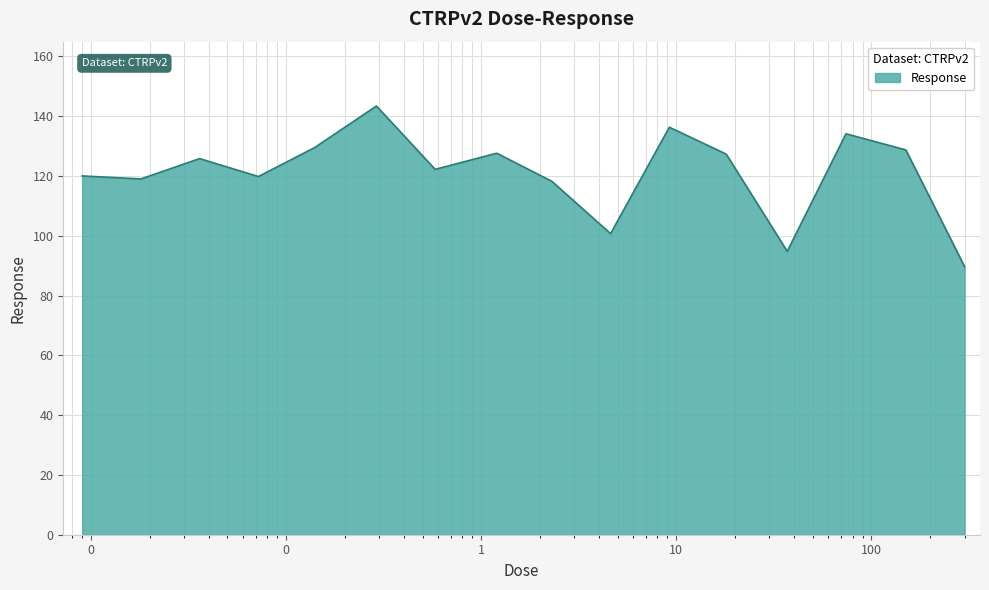

What is the maximum value shown in the chart?

143.4